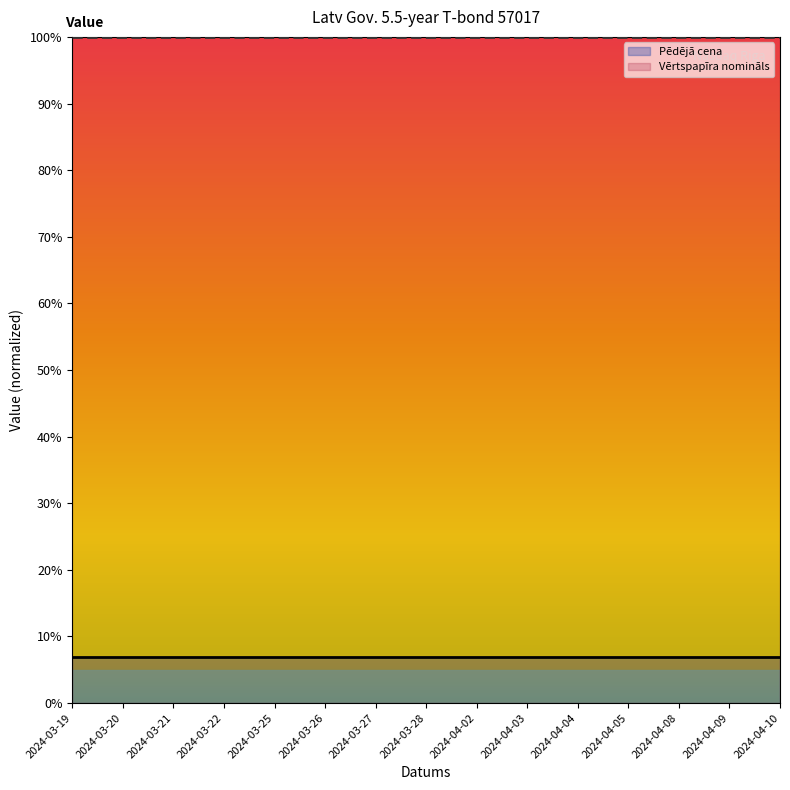

Reading left to right, list all the values displayed in this chart.

Pēdējā cena: 2024-03-19=6.9	2024-03-20=6.9	2024-03-21=6.9	2024-03-22=6.9	2024-03-25=6.9	2024-03-26=6.9	2024-03-27=6.9	2024-03-28=6.9	2024-04-02=6.9	2024-04-03=6.9	2024-04-04=6.9	2024-04-05=6.9	2024-04-08=6.9	2024-04-09=6.9	2024-04-10=6.9
Vērtspapīra nomināls: 2024-03-19=100.0	2024-03-20=100.0	2024-03-21=100.0	2024-03-22=100.0	2024-03-25=100.0	2024-03-26=100.0	2024-03-27=100.0	2024-03-28=100.0	2024-04-02=100.0	2024-04-03=100.0	2024-04-04=100.0	2024-04-05=100.0	2024-04-08=100.0	2024-04-09=100.0	2024-04-10=100.0